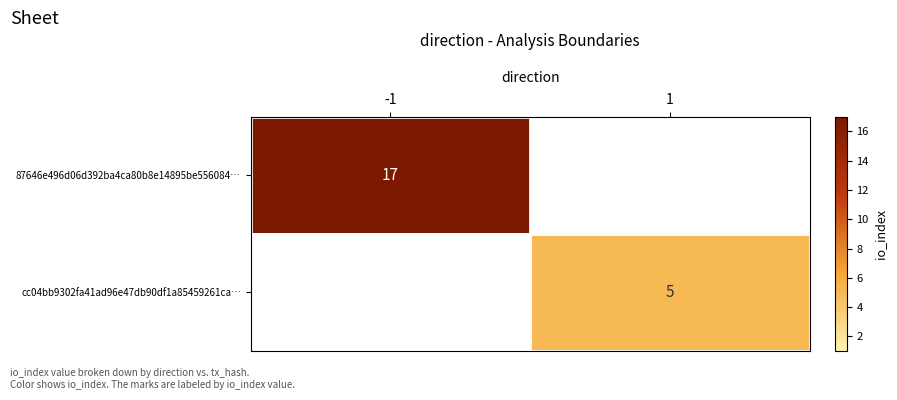

What is the maximum value shown in the chart?

17.0